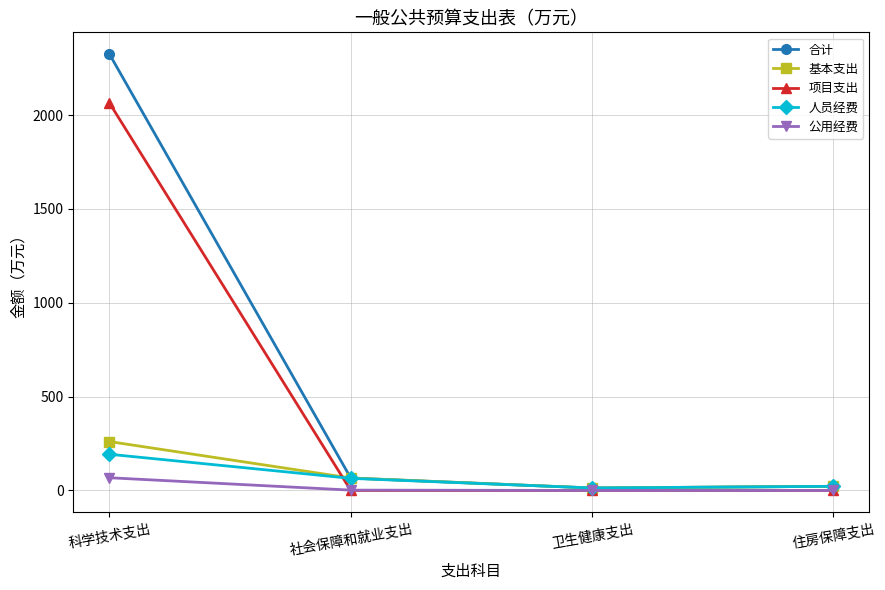

At 科学技术支出, list the series in order from largest to smallest.

合计, 项目支出, 基本支出, 人员经费, 公用经费